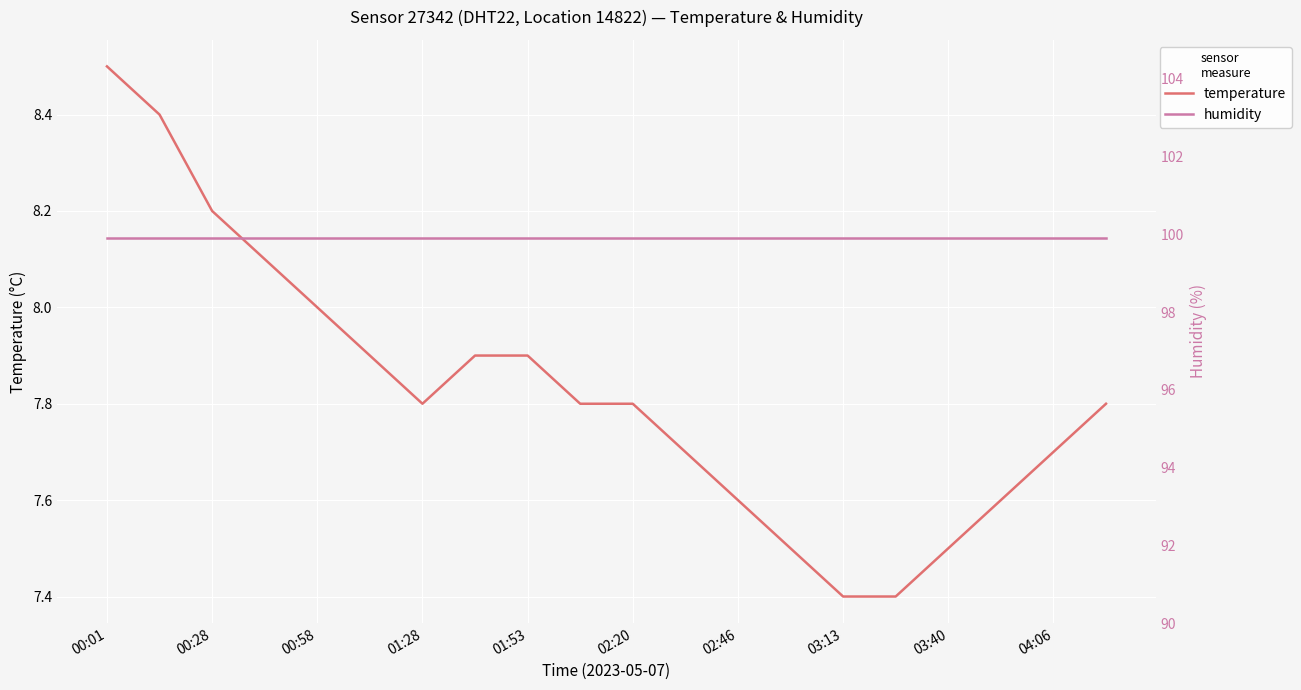

The temperature series shows 3.1 at 17. True or false?

False